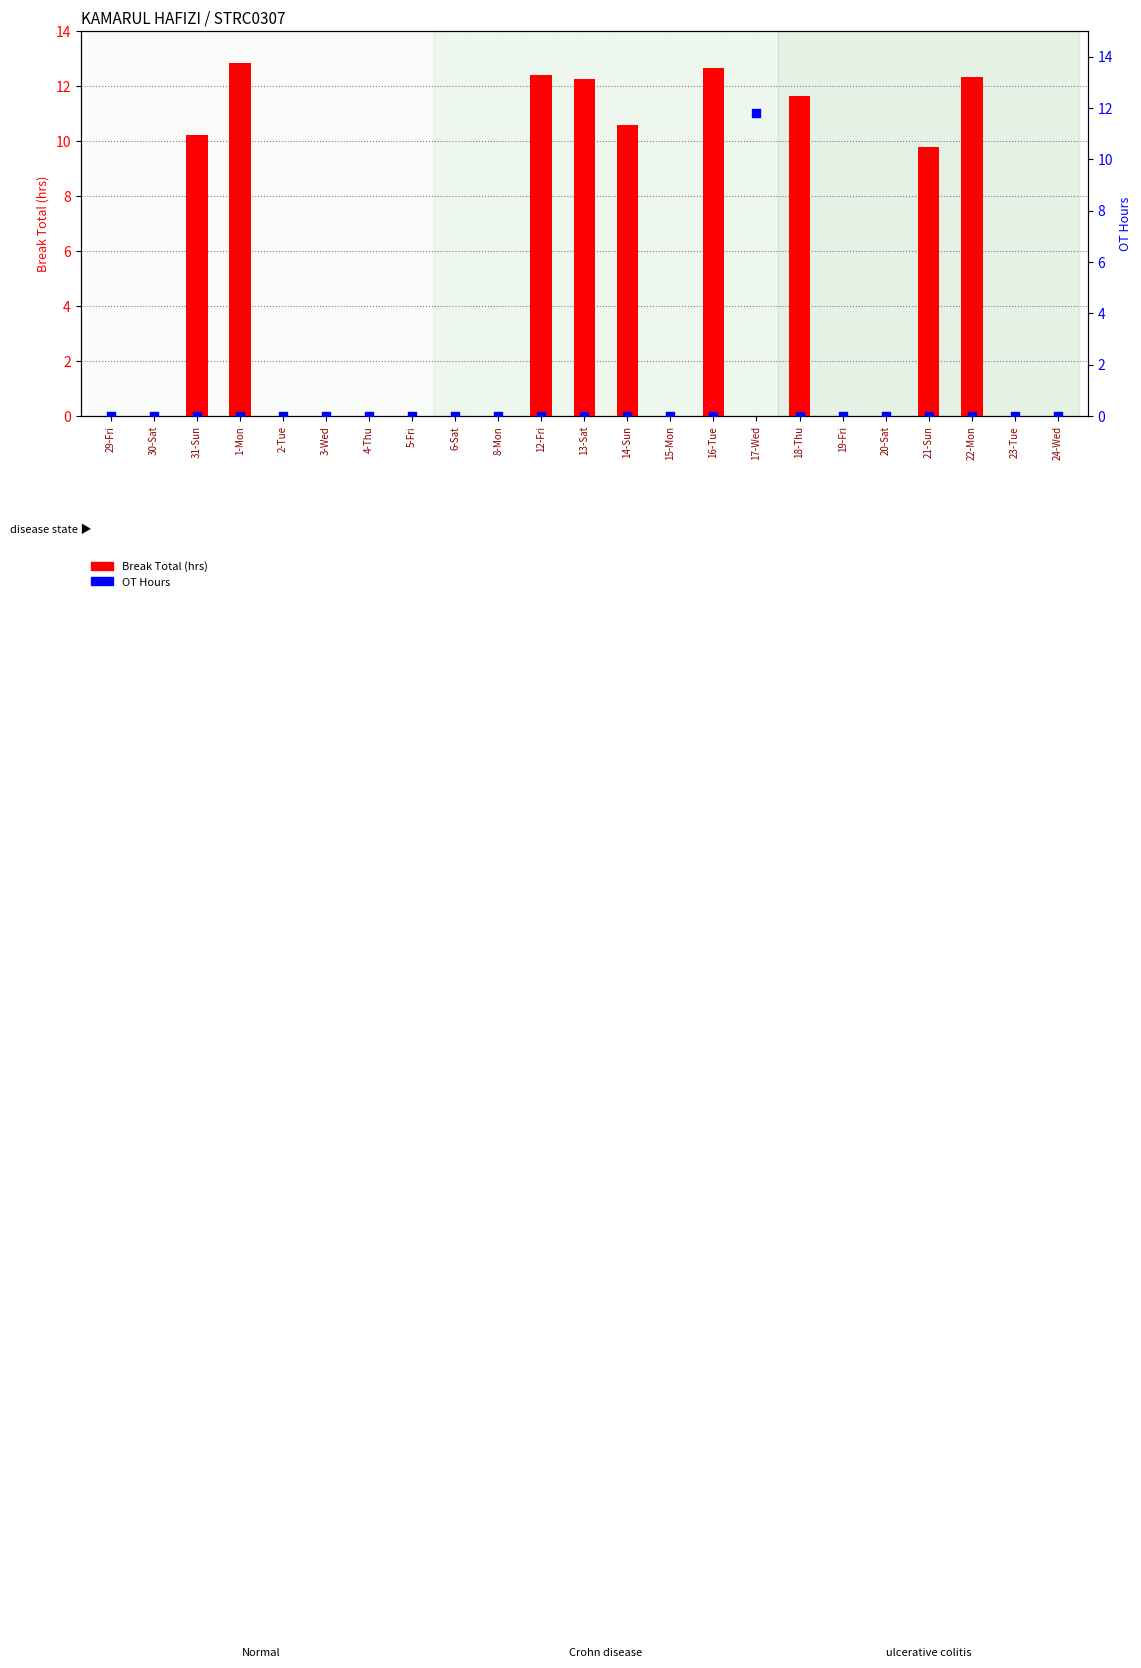

Which series reaches the maximum Y coordinate?

Break Total (hrs)